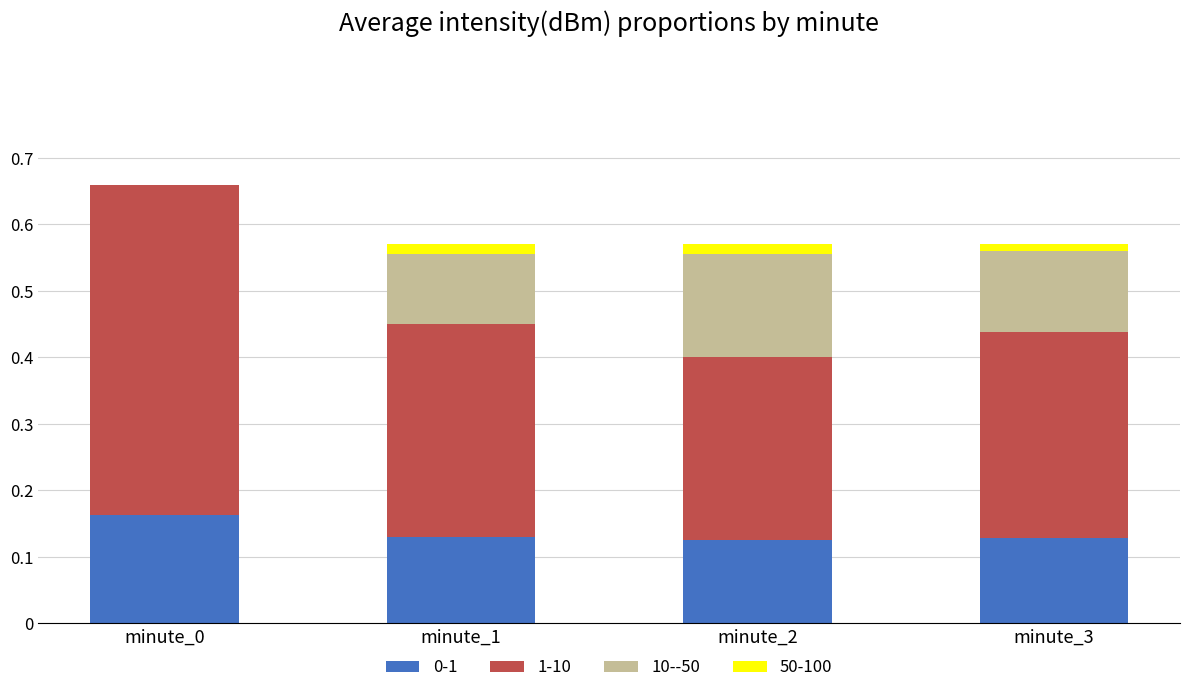

Is it true that 0-1 equals 0.1 at minute_2?

True